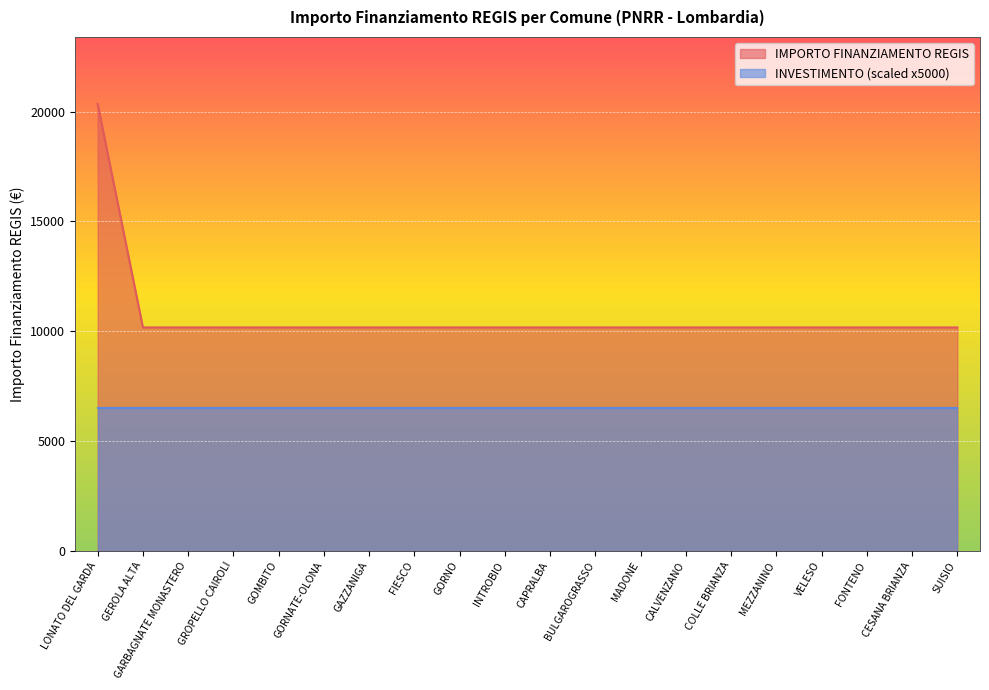

True or false: there are more than 2 points higher than both neighbors.

False